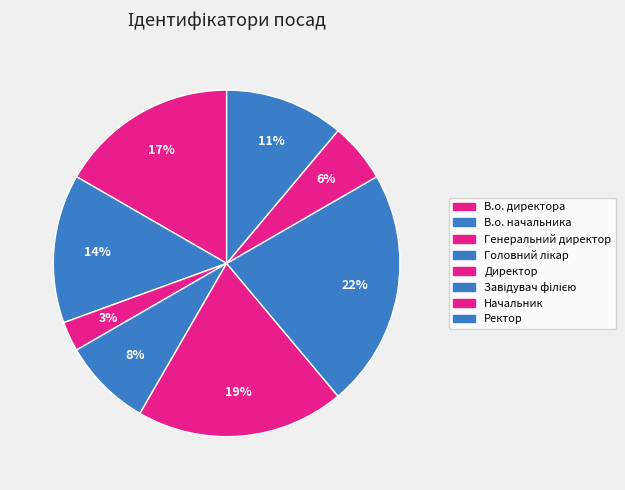

How many segments does this pie chart have?

8